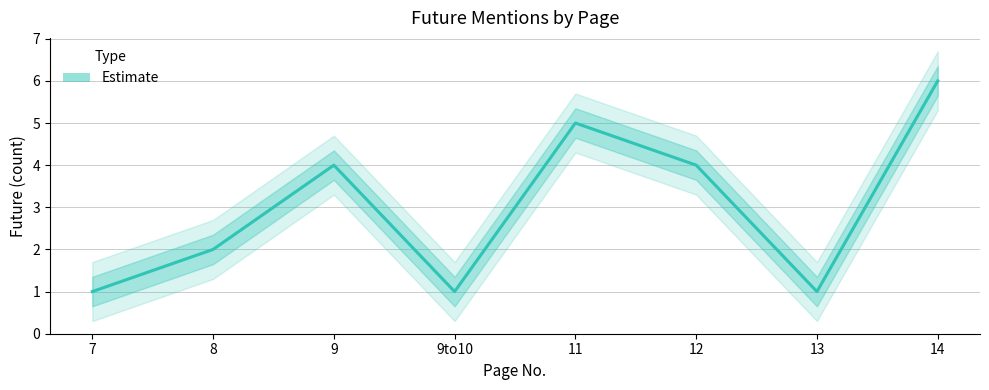

Is it true that the value at 13 is 1?

True